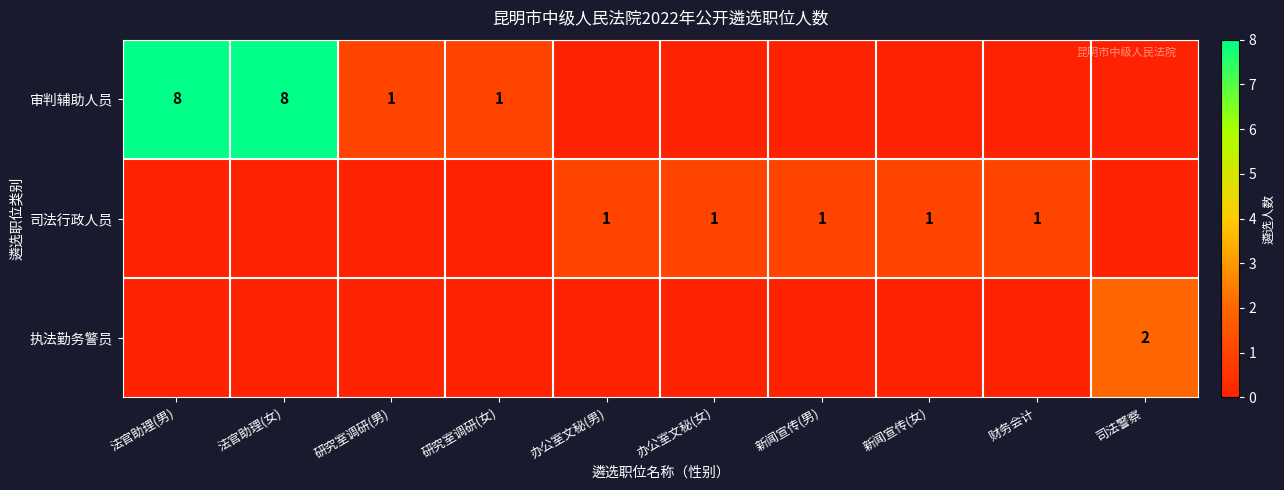

At which category is the sum across all series the highest?

法官助理(男)